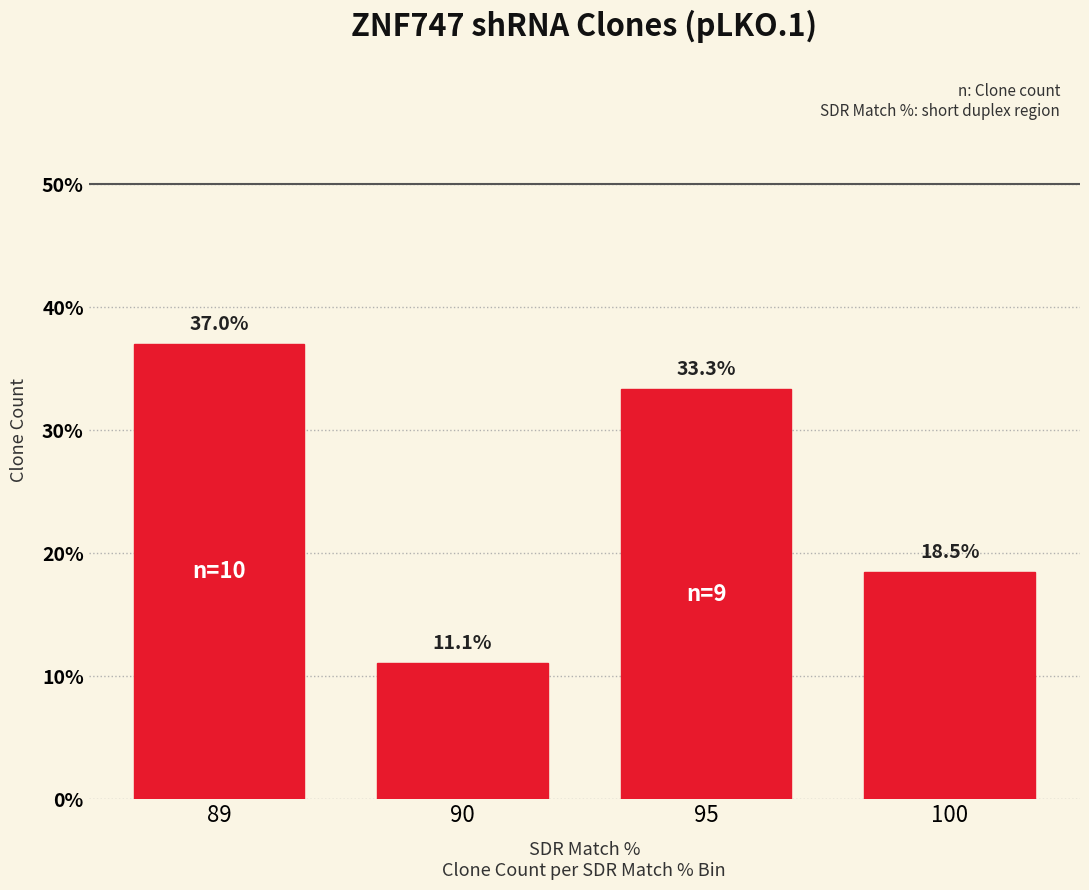

What is the greatest value displayed?

37.0